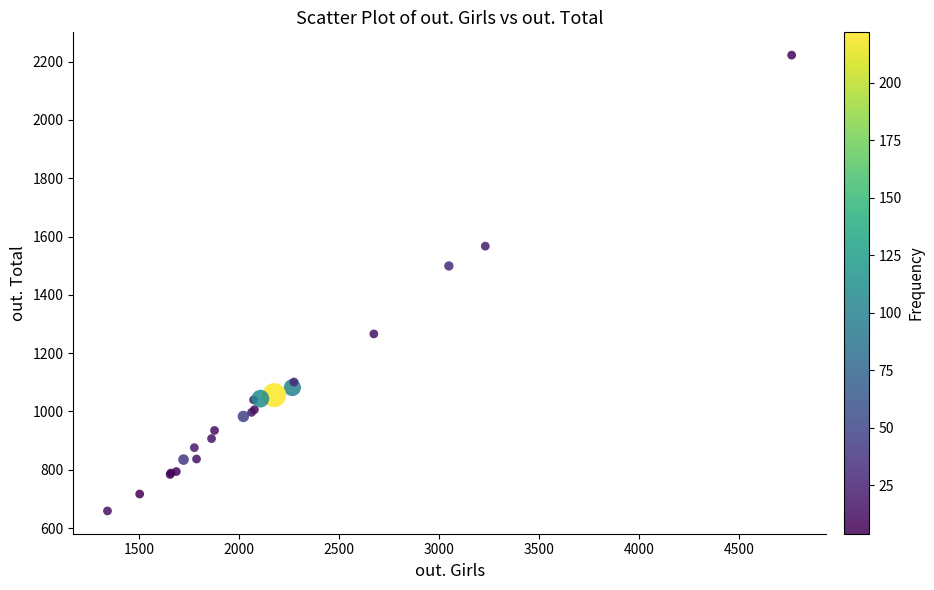

What Y value in the scatter plot is closest to 1440?

1499